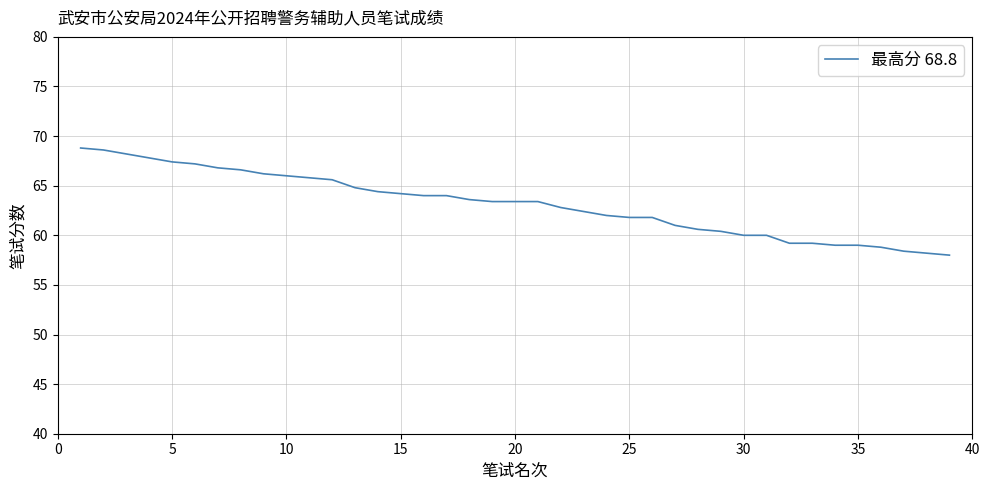

What is the maximum value shown in the chart?

68.8